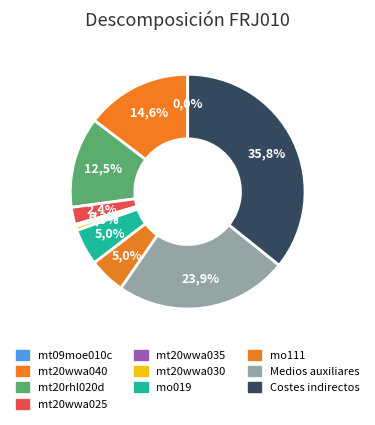

Does any single category account for the majority?

No